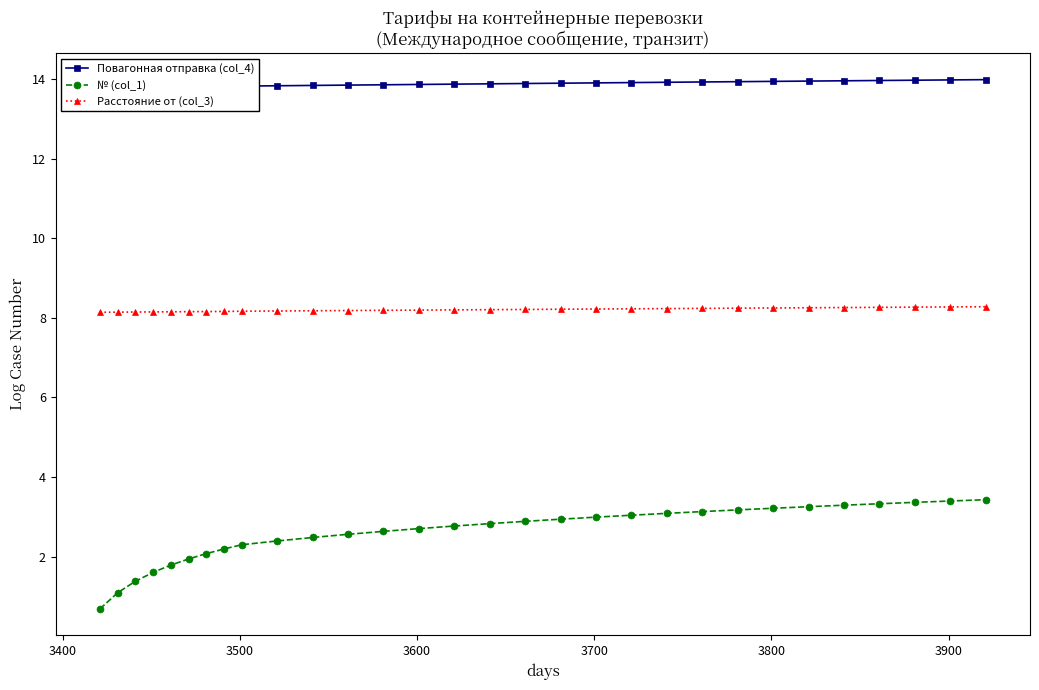

How many lines are shown in the chart?

3